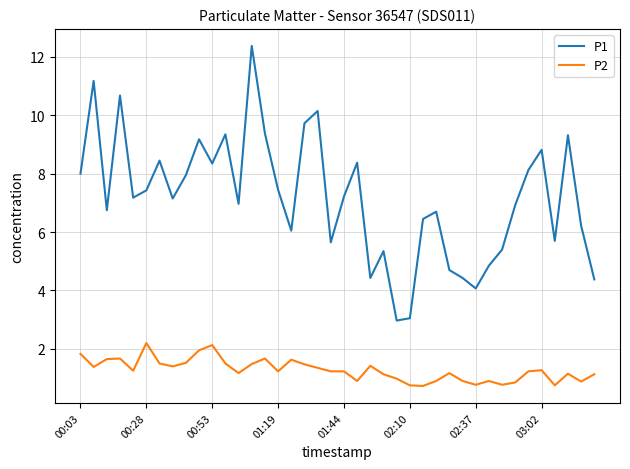

List the series in order of their overall mean, highest first.

P1, P2